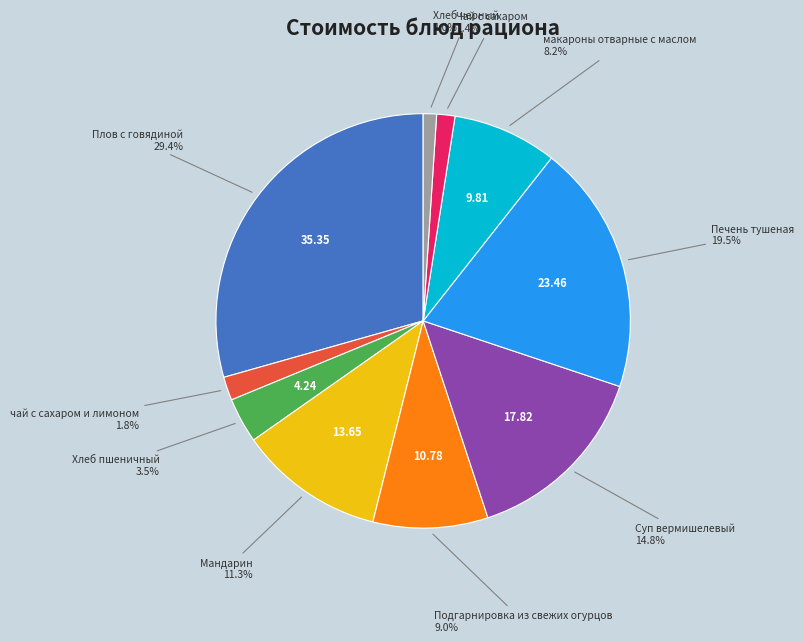

Does any single category account for the majority?

No